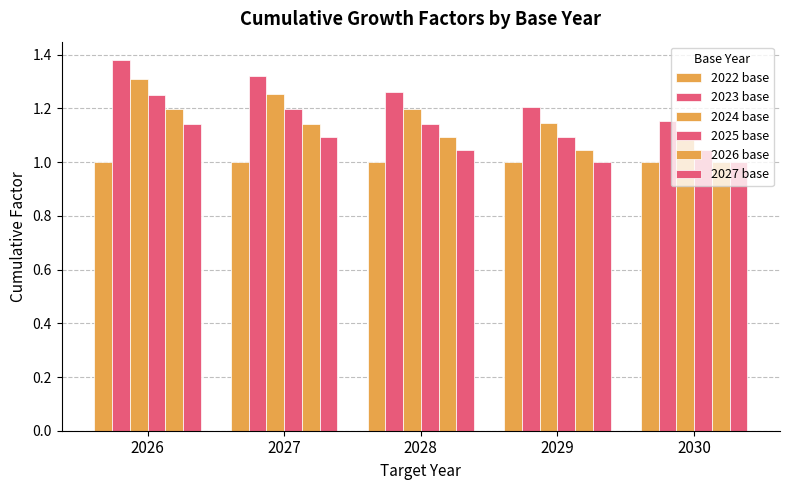

Between 2028 and 2030, which series saw the biggest shift?

2023 base